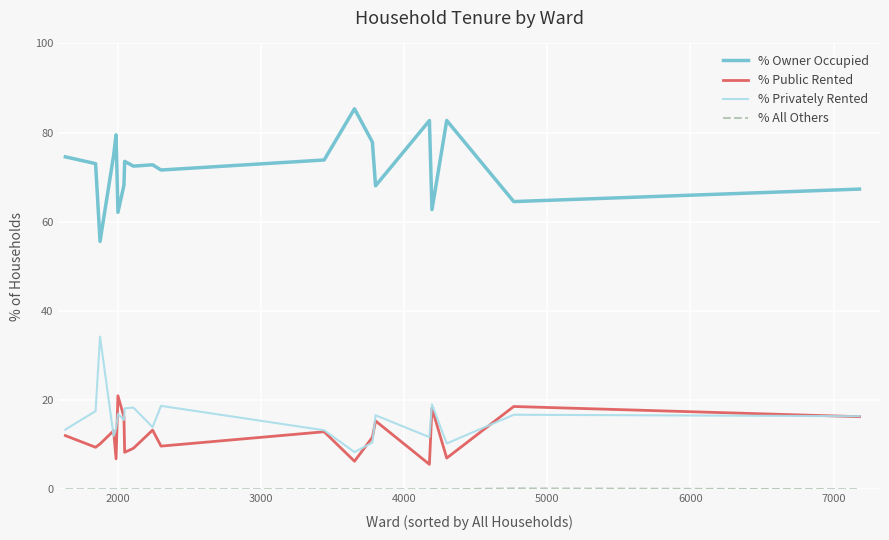

What is the maximum value for % Public Rented?

21.0